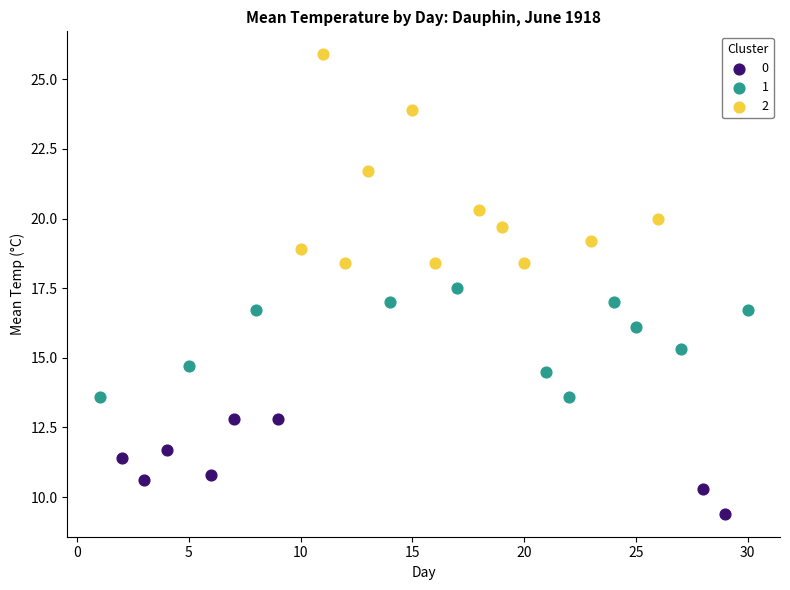

What are all the series names shown in the legend?

0, 1, 2